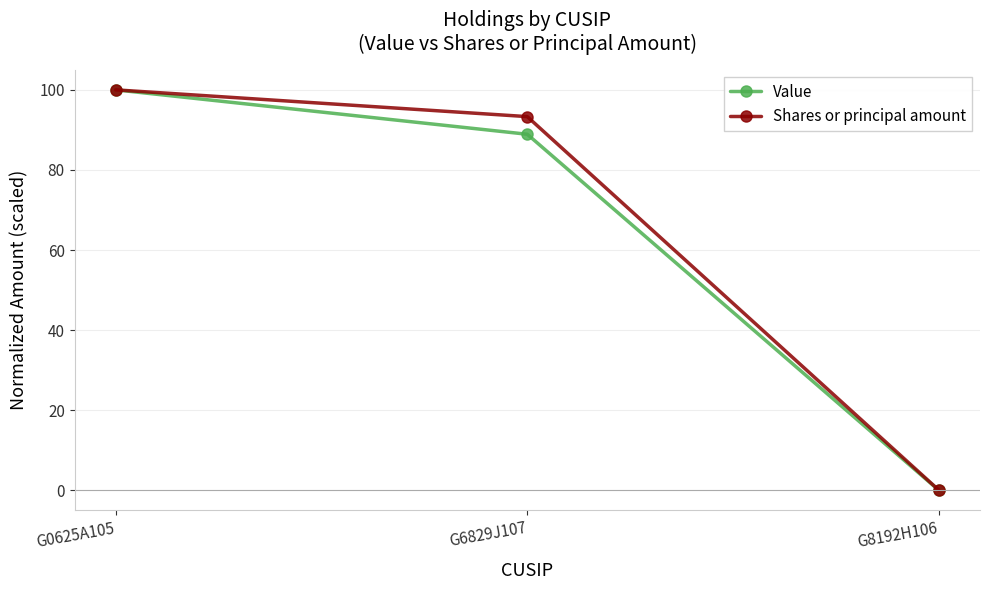

What is the label of the 3rd point from the right?

G0625A105